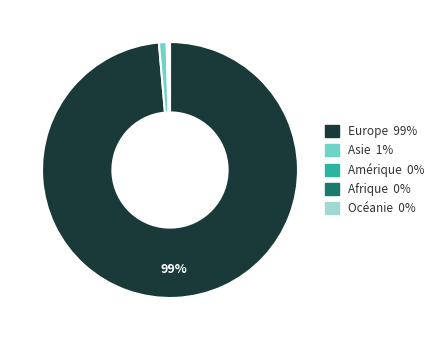

To the nearest percent, what is the average slice percentage?

20%